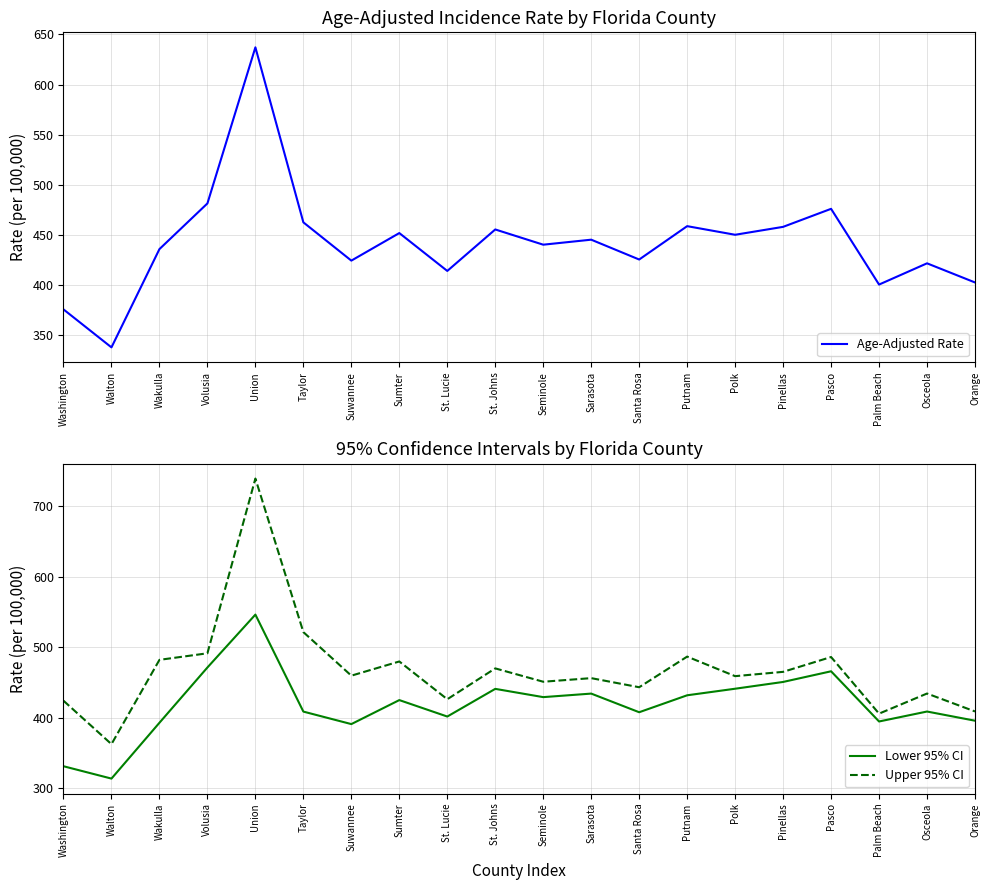

At which category is the sum across all series the highest?

Union